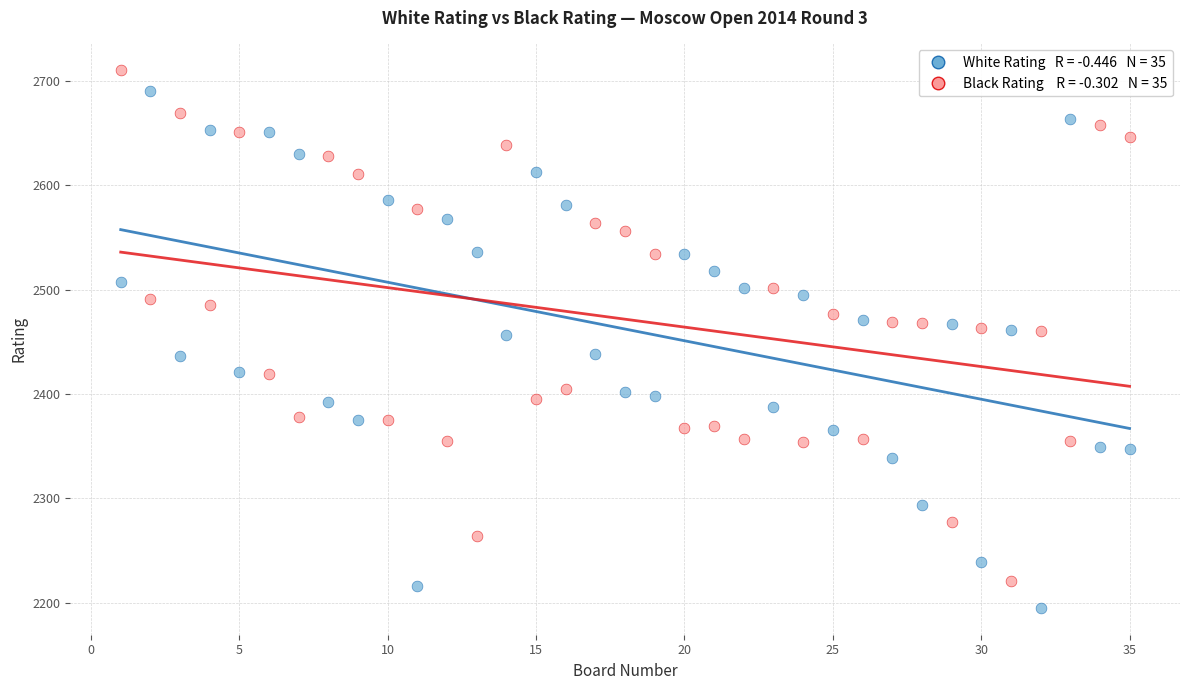

Across all data points, what is the range of Y values (max minus min)?

515